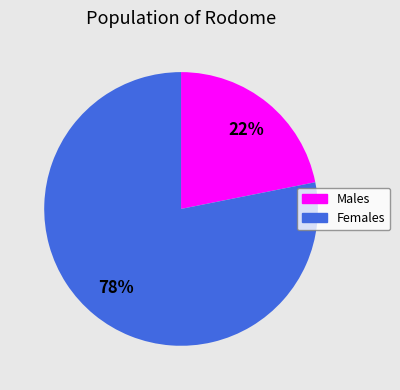

Is there a majority slice in this chart?

Yes